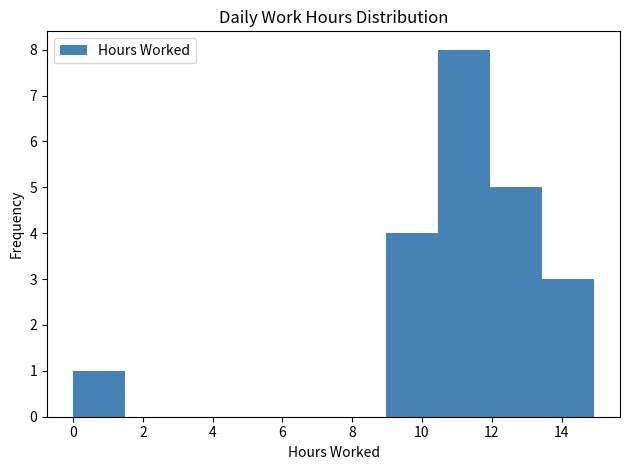

Reading left to right, list every bar in this chart as the range it spans on the x-axis followed by its height. Neither the bar edges nor the heights are printed on the chart, so give them approximately, as read against the axes.

0.0 to 1.4: 1
1.4 to 3.0: 0
3.0 to 4.4: 0
4.4 to 6.0: 0
6.0 to 7.4: 0
7.4 to 9.0: 0
9.0 to 10.4: 4
10.4 to 12.0: 8
12.0 to 13.4: 5
13.4 to 15.0: 3